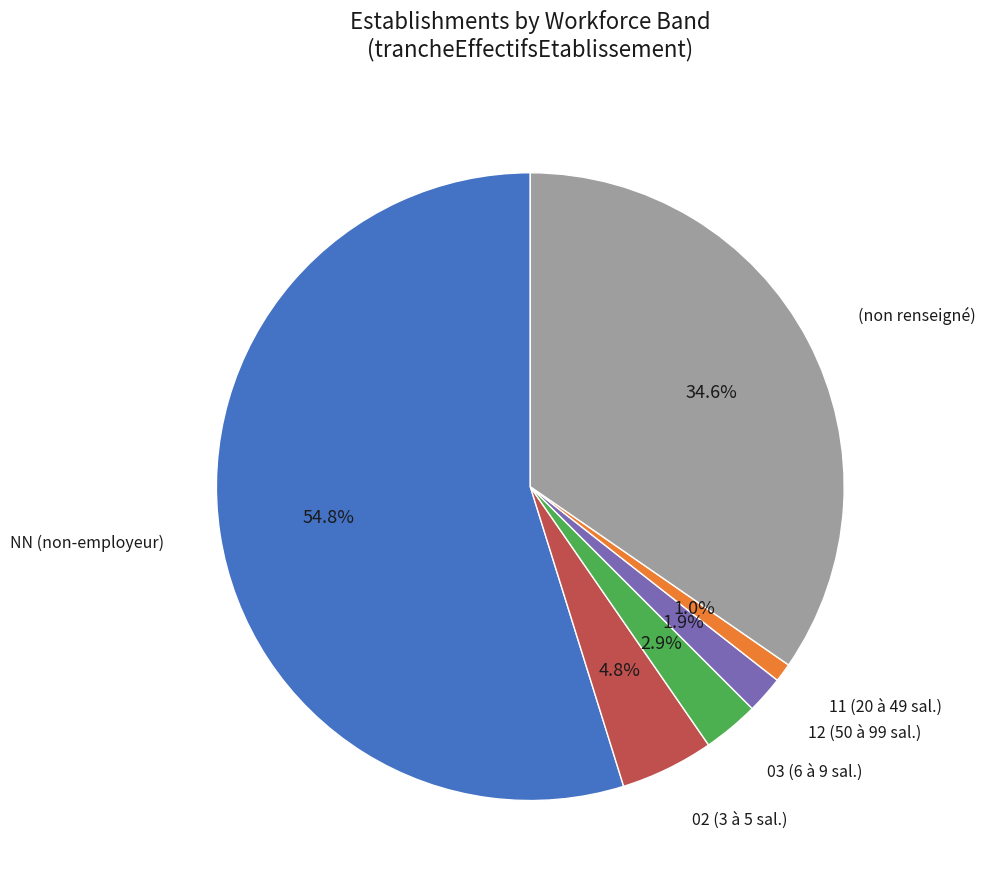

Is there any slice that represents more than half of the pie?

Yes